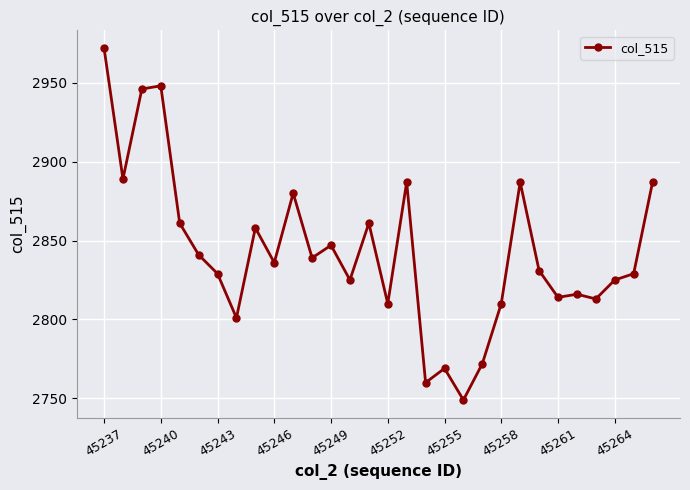

What is the difference between the second highest and second lowest values?

188